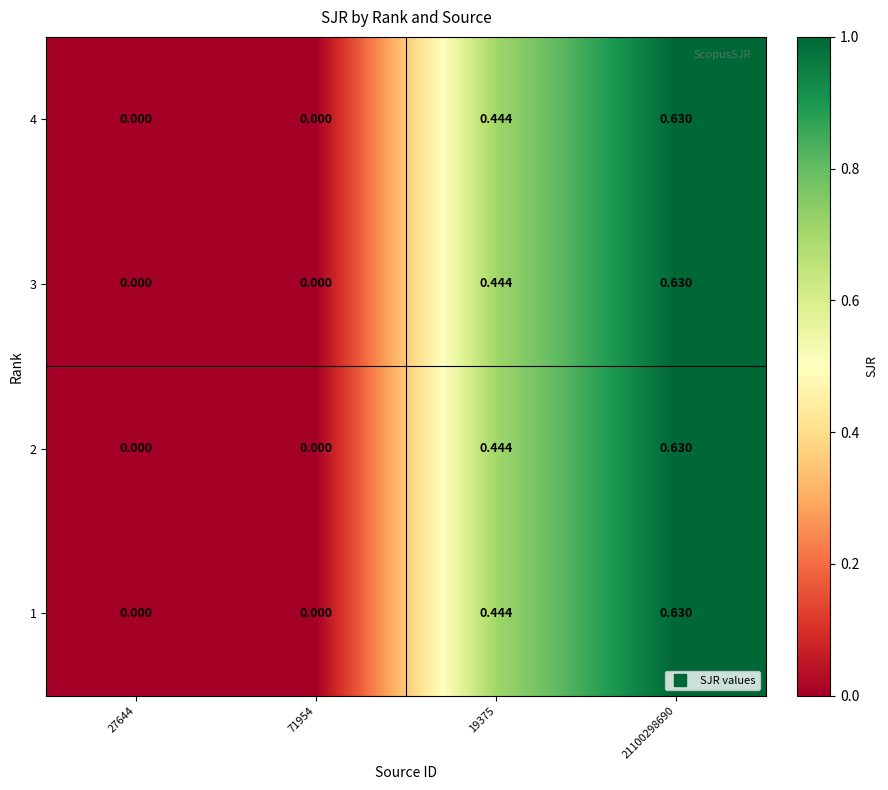

How many values in 2 are above zero?

2